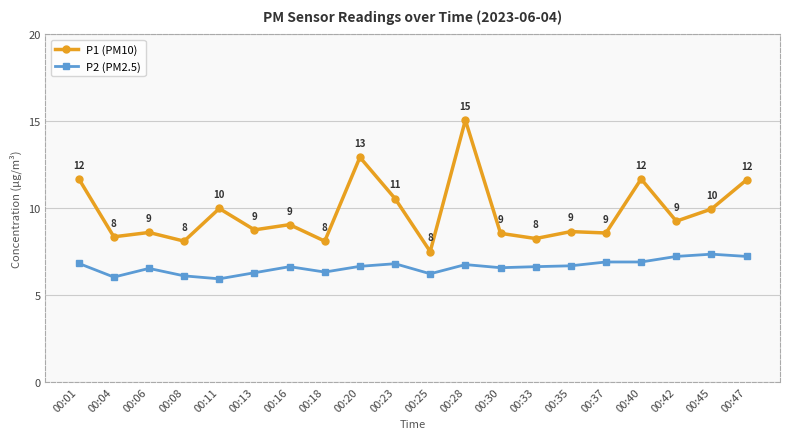

What are all the series names shown in the legend?

P1 (PM10), P2 (PM2.5)